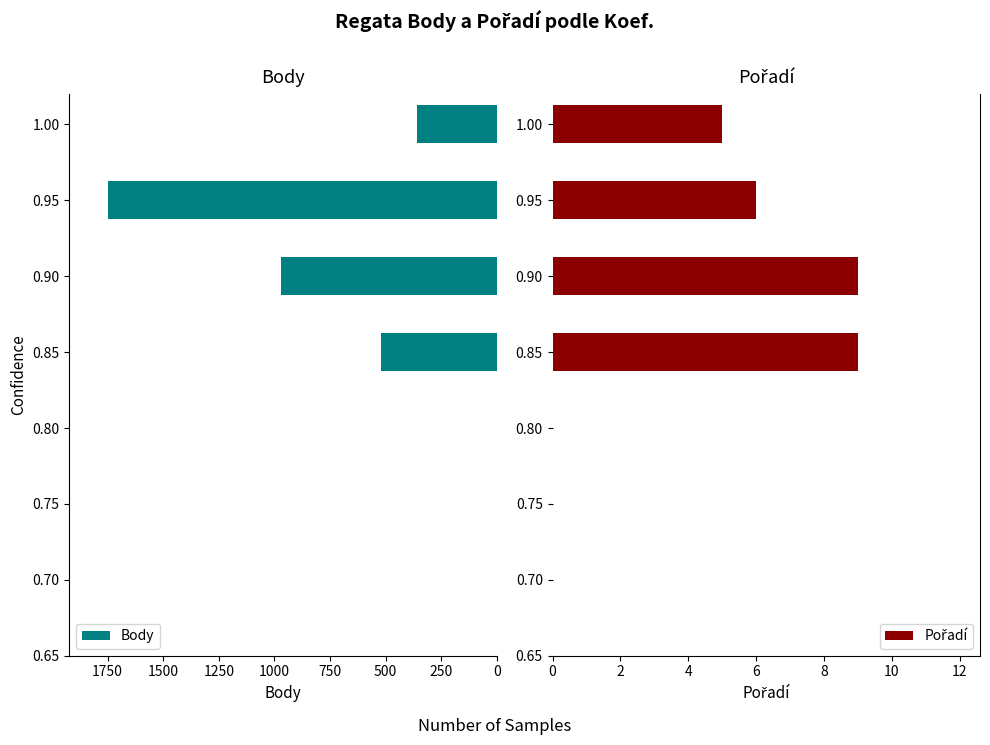

The value of Body at 0.85 is 697. True or false?

False